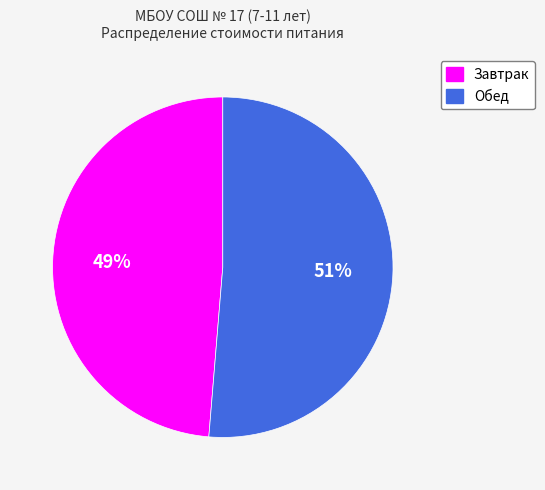

The Обед slice represents 64% of the pie. True or false?

False